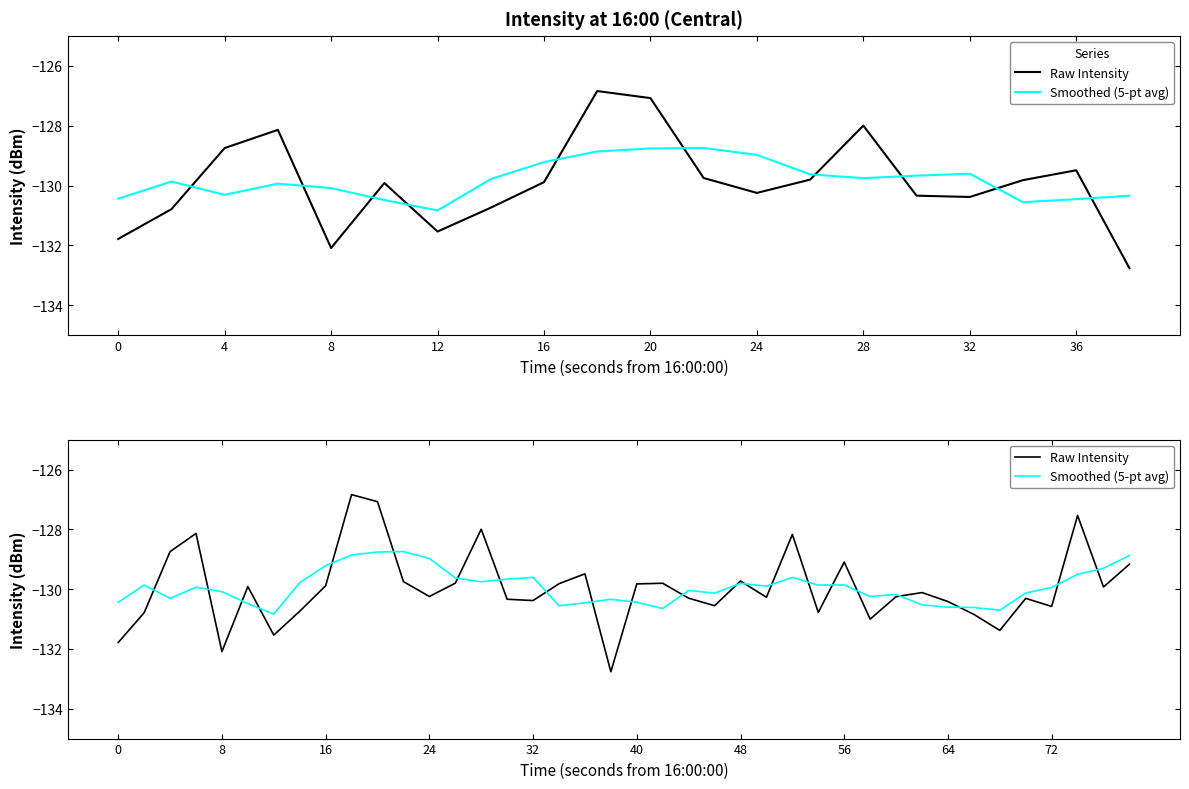

In Smoothed (5-pt avg), how many points are lower than both neighbors (excluding endpoints)?

10